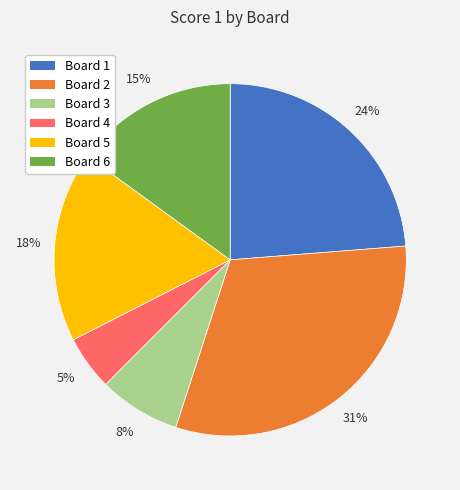

Between Board 2 and Board 3, which is larger?

Board 2